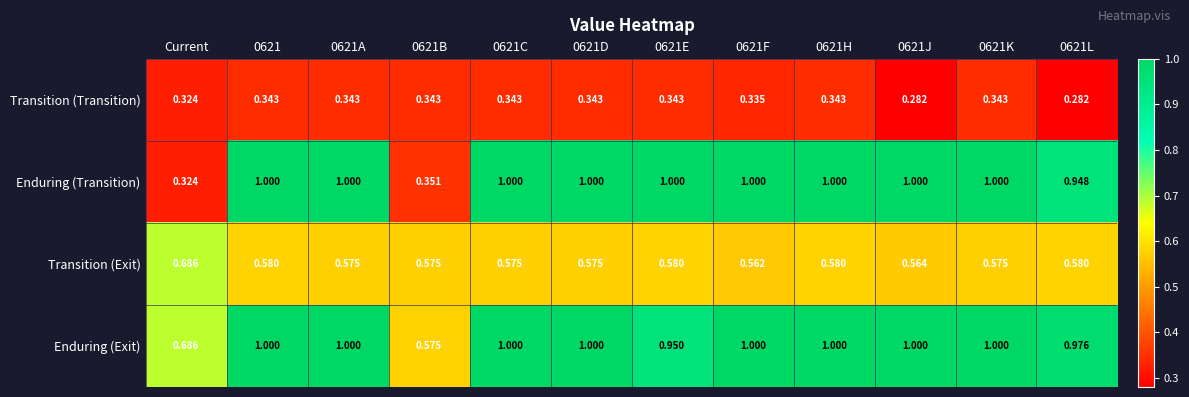

What is the total value across all series at Current?

2.0